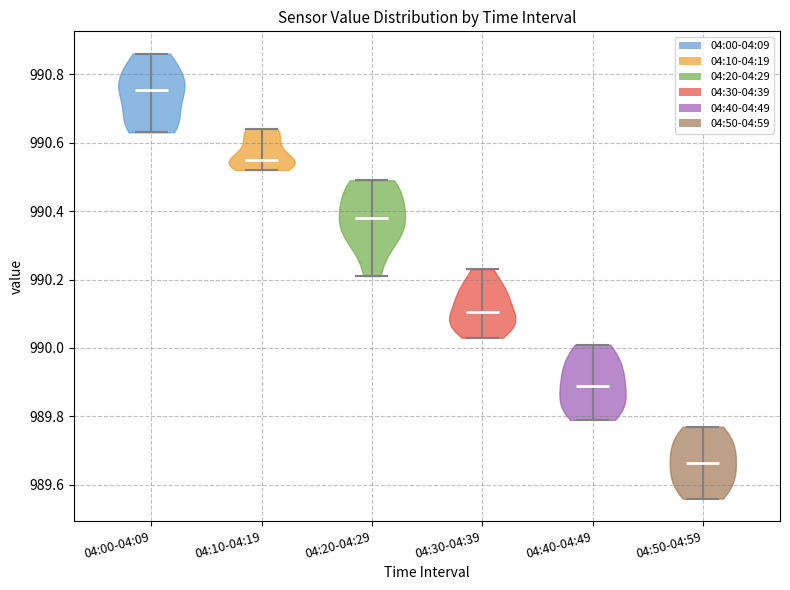

Reading left to right, read every violin against the y-axis: where its median line is, and the lowest and highest points it reaches. The values are not printed on the chart, so give them approximately, as read against the axis.

04:00-04:09: median line 990.76, lowest point 990.64, highest point 990.86
04:10-04:19: median line 990.56, lowest point 990.52, highest point 990.64
04:20-04:29: median line 990.38, lowest point 990.22, highest point 990.50
04:30-04:39: median line 990.10, lowest point 990.04, highest point 990.24
04:40-04:49: median line 989.90, lowest point 989.80, highest point 990.02
04:50-04:59: median line 989.66, lowest point 989.56, highest point 989.78